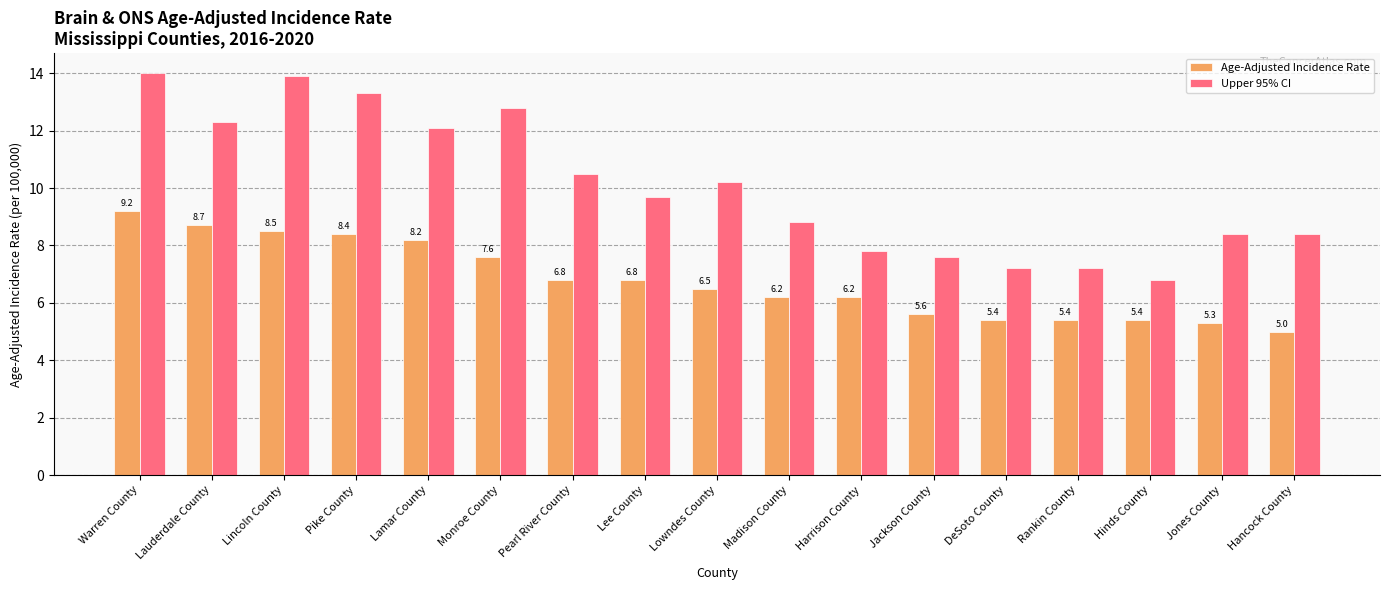

Which series changed the most between Pike County and Madison County?

Upper 95% CI